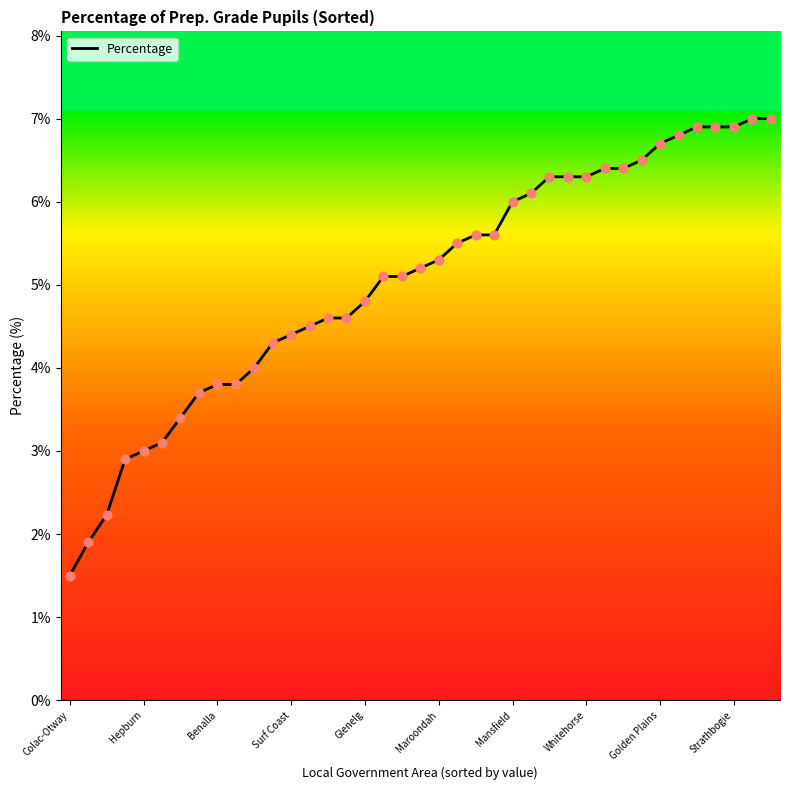

What is the greatest value displayed?

7.0